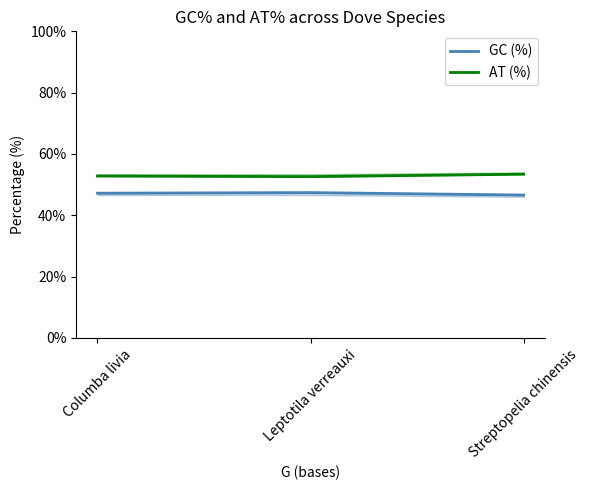

The value of GC (%) at Leptotila verreauxi is 47.4. True or false?

True